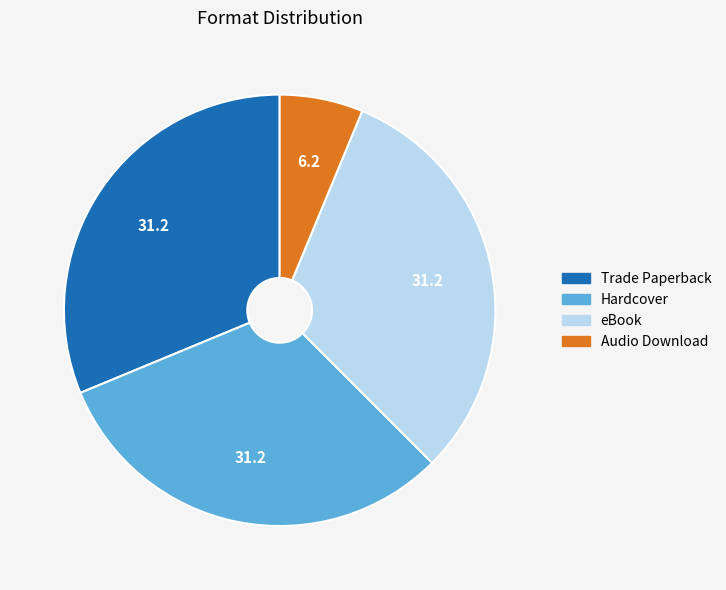

Between Audio Download and Trade Paperback, which is larger?

Trade Paperback